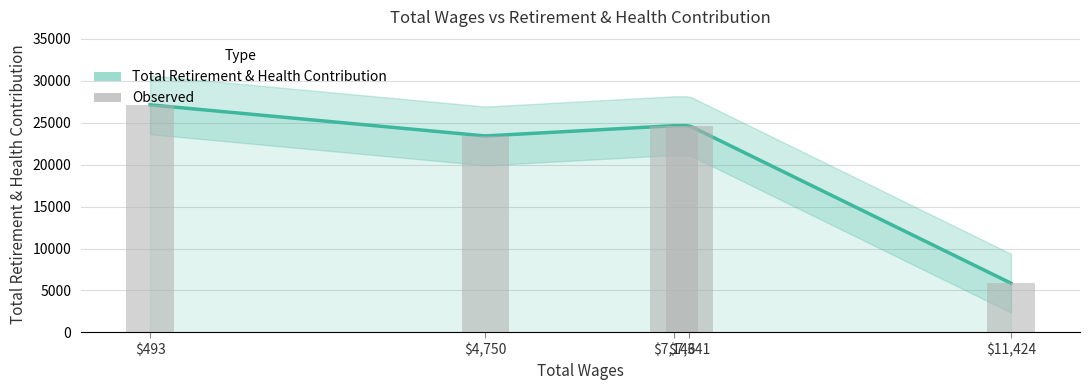

What is the sum of the values at 11424 and 7341?

30492